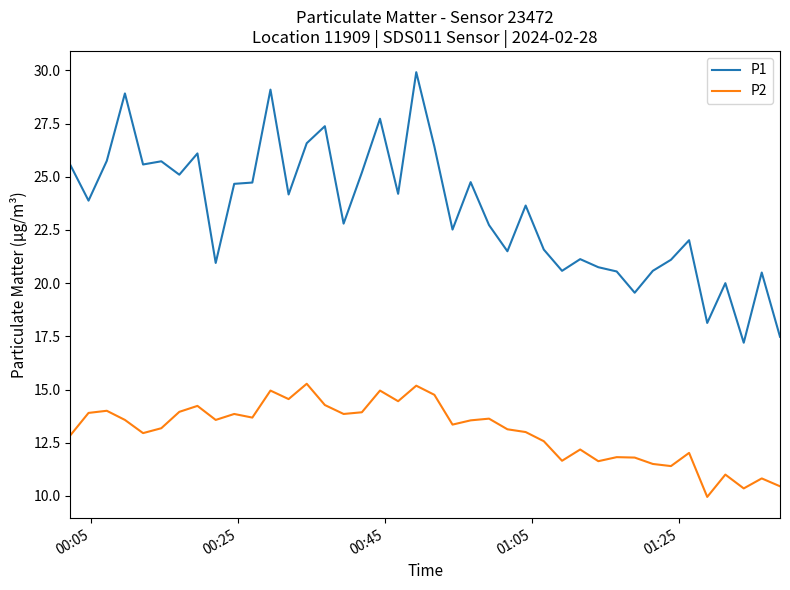

True or false: P2 and P1 intersect in this chart.

False